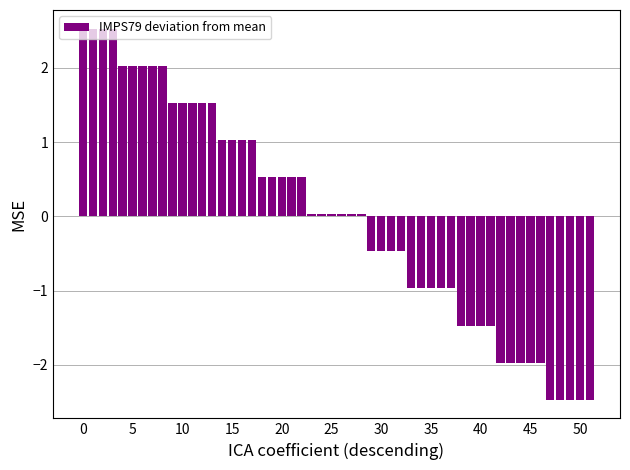

What is the value of the 34th bar from the left?

-1.0